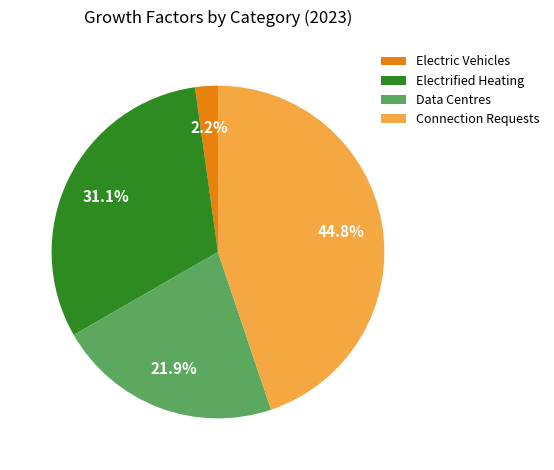

What is the ratio of the value at Data Centres to the value at Connection Requests?

0.5